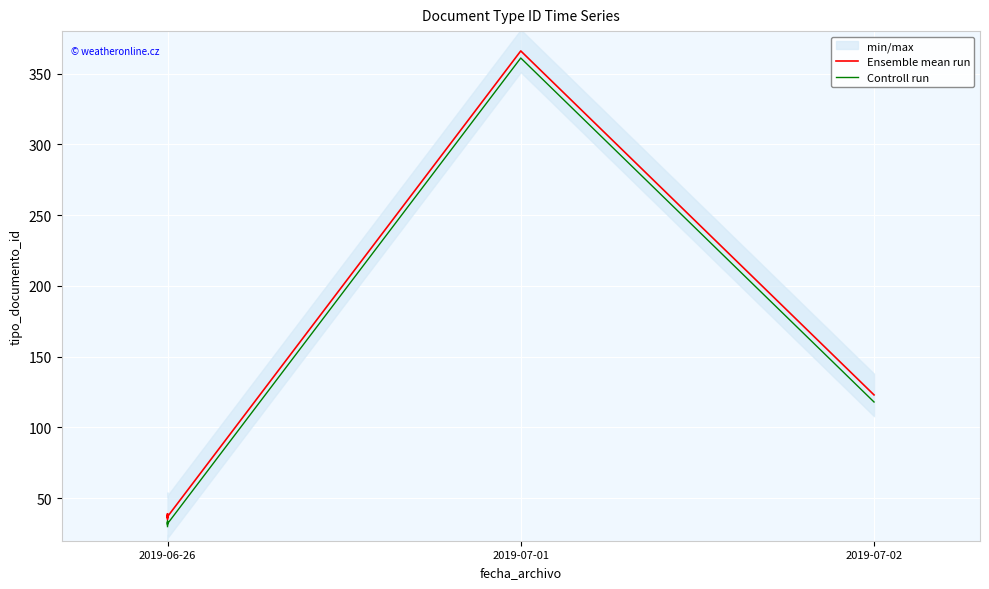

What value does the Controll run series have at 2019-06-26?

30